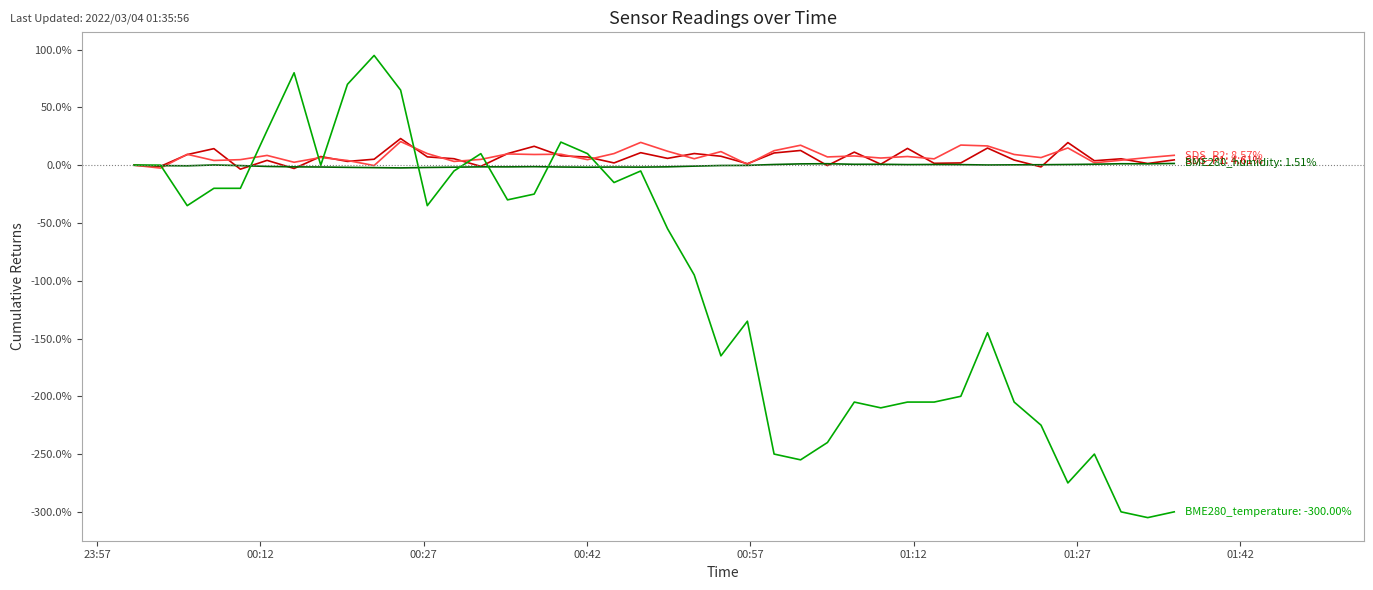

What is the smallest value displayed?

-305.0